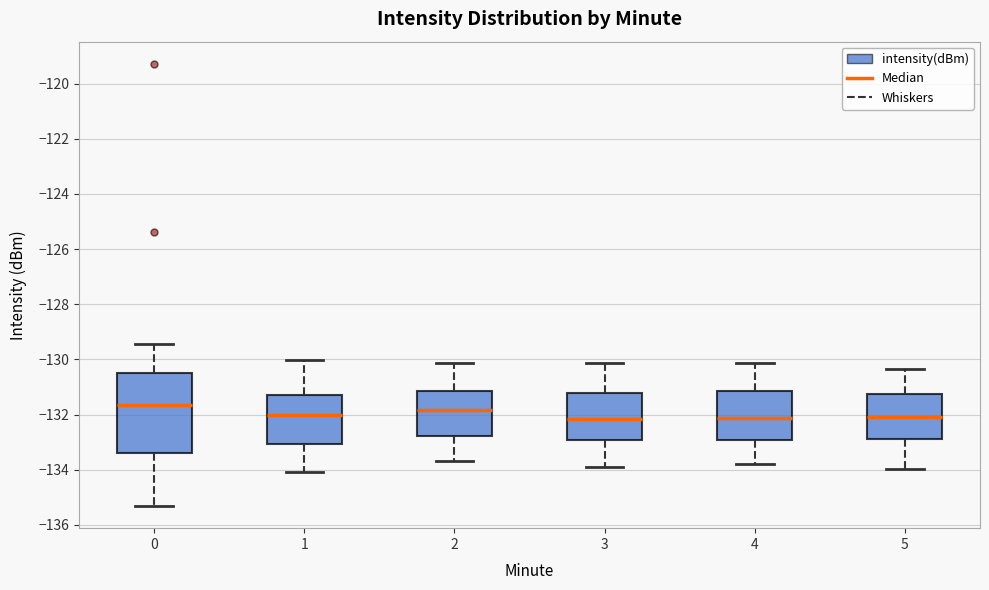

Reading left to right, read every box against the y-axis: the position of its median line, the range the box covers, and the ends of its whiskers. The values are not printed on the chart, so give them approximately, as read against the axis.

0: median -131.6, box -133.4 to -130.6, whiskers -135.4 to -129.4
1: median -132.0, box -133.0 to -131.2, whiskers -134.0 to -130.0
2: median -131.8, box -132.8 to -131.2, whiskers -133.6 to -130.2
3: median -132.2, box -133.0 to -131.2, whiskers -133.8 to -130.2
4: median -132.2, box -133.0 to -131.2, whiskers -133.8 to -130.2
5: median -132.0, box -132.8 to -131.2, whiskers -134.0 to -130.4